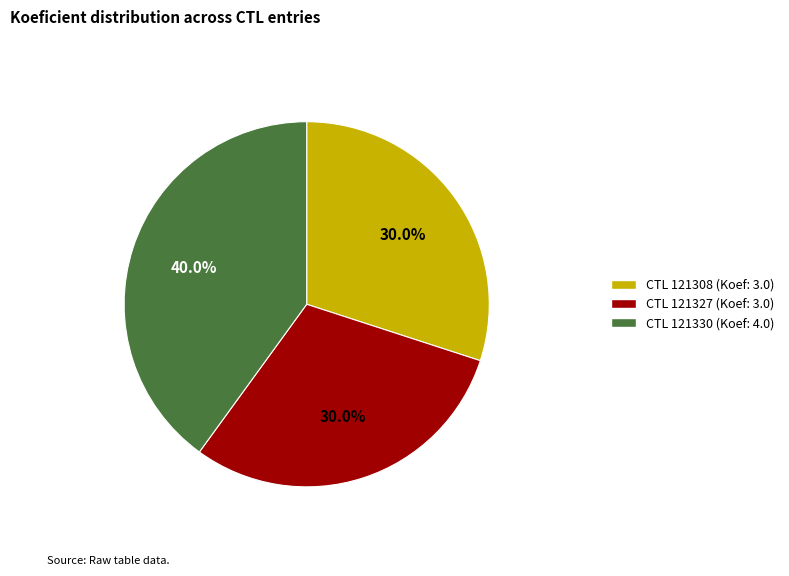

Approximately how many times larger is the value at CTL 121330 (Koef: 4.0) compared to CTL 121308 (Koef: 3.0)?

1.3